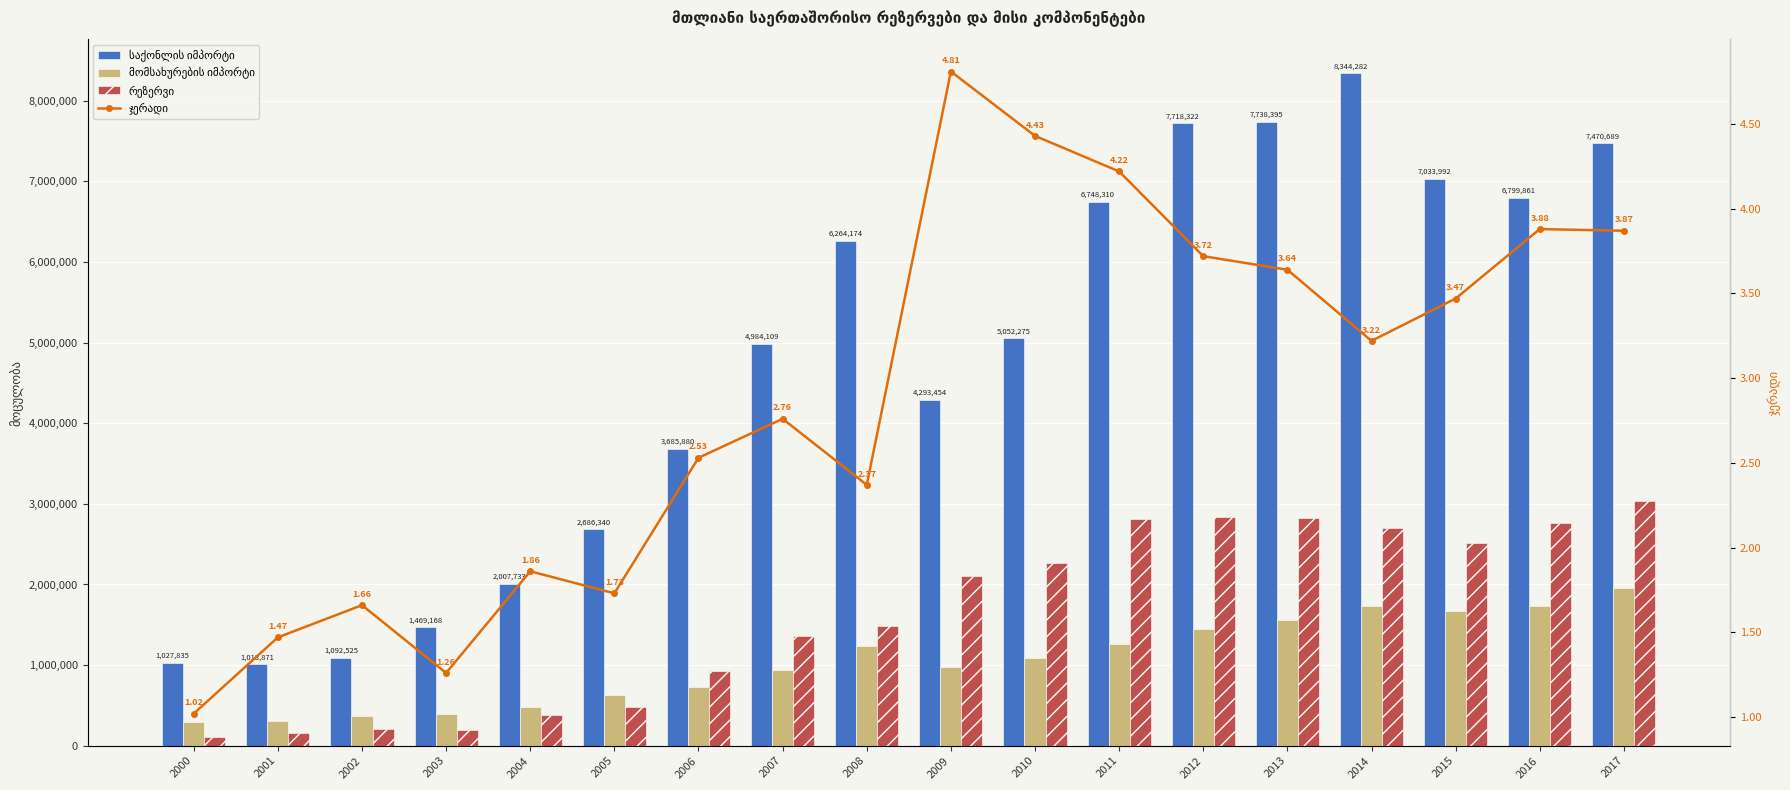

At which category is the sum across all series the highest?

2014